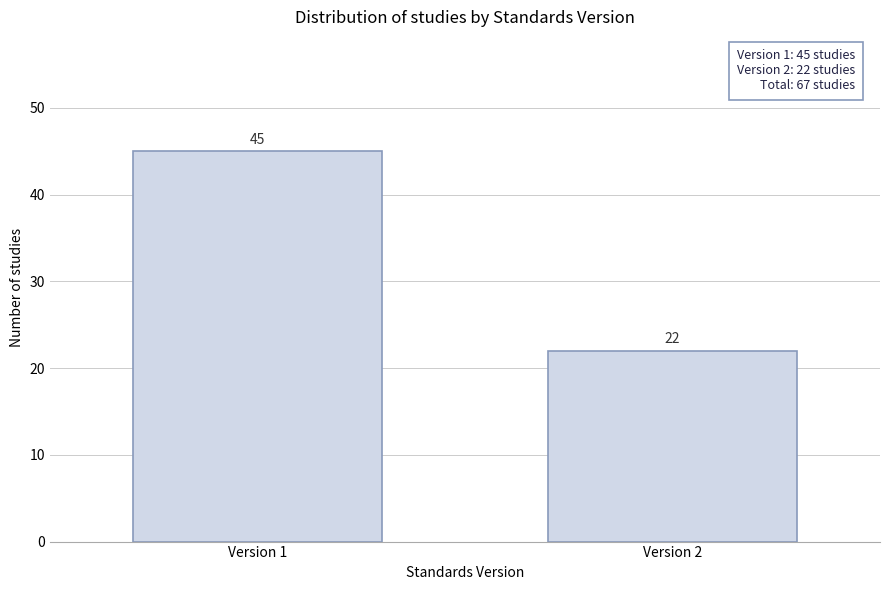

Reading right to left, list all the values displayed in this chart.

Version 2=22	Version 1=45